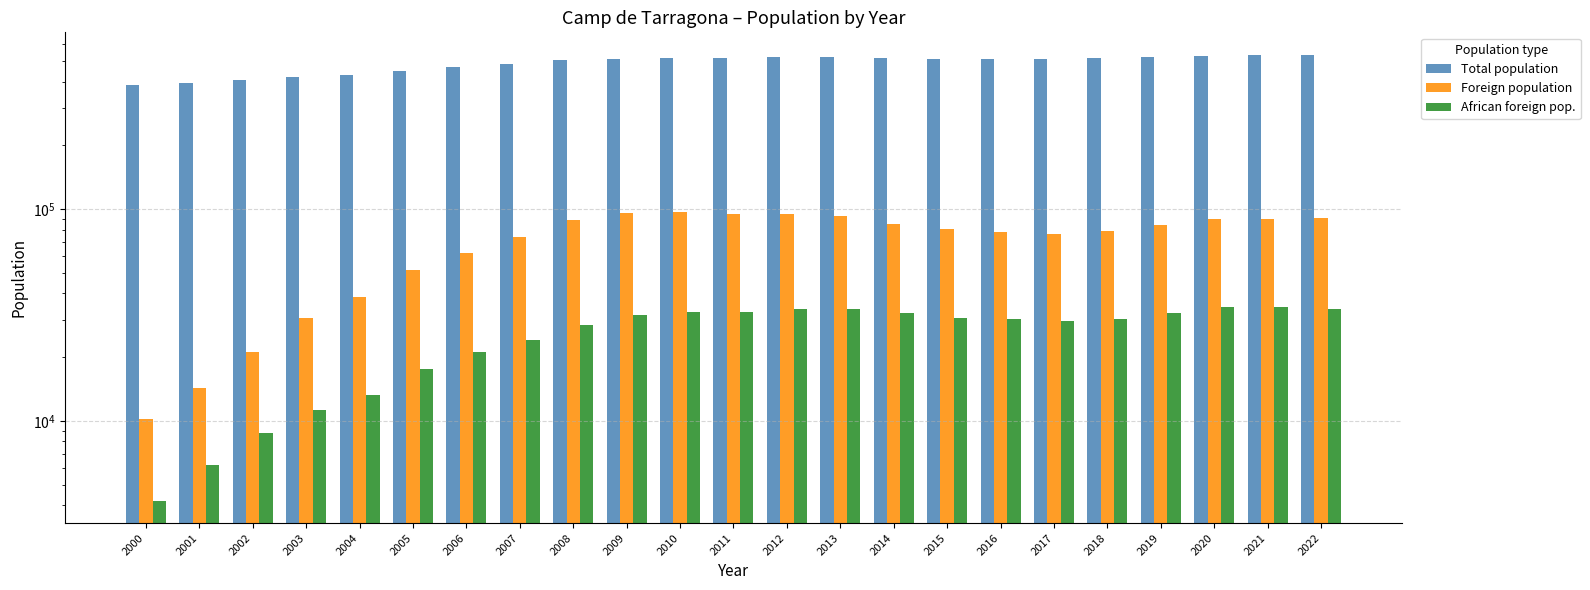

Count the number of data series in this chart.

3